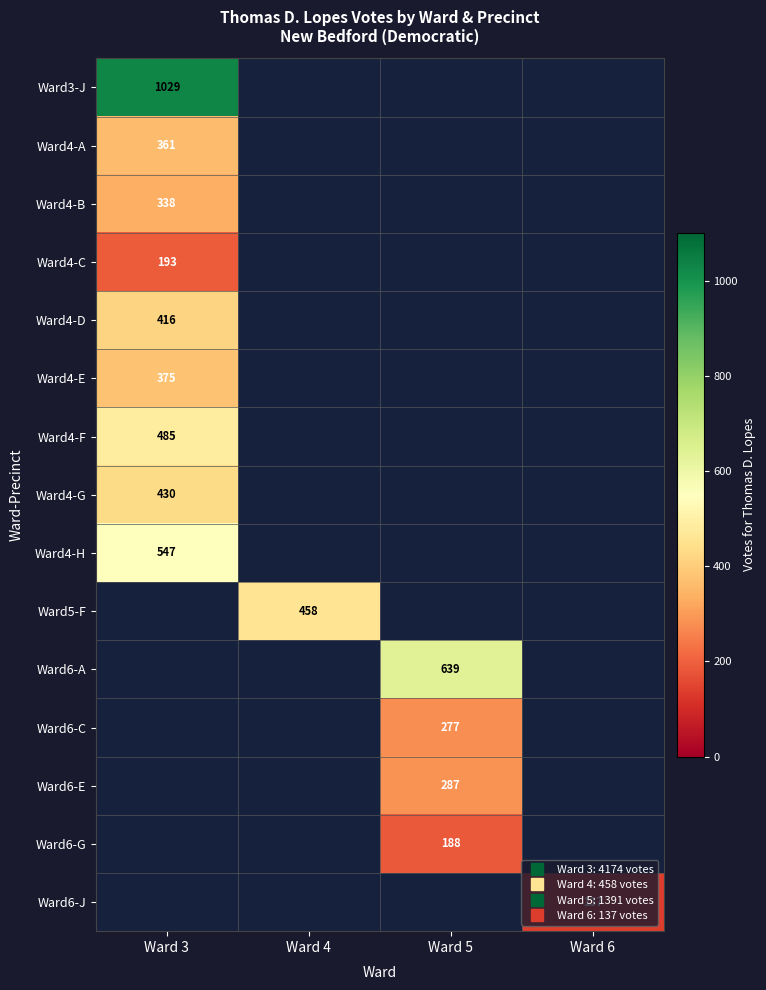

What is the minimum value for Ward4-B?

338.0